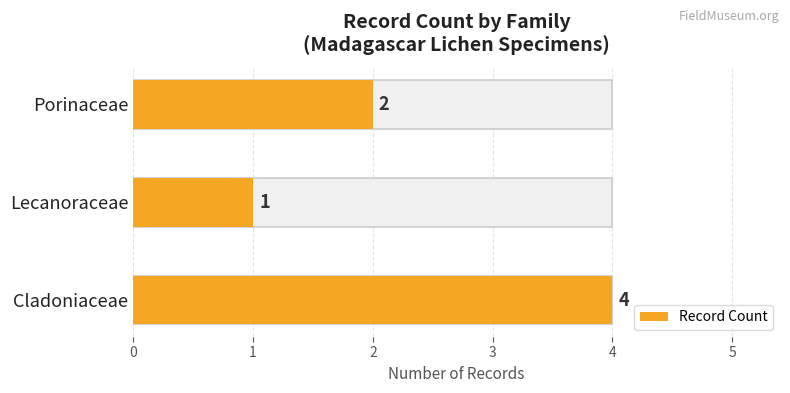

Read the value at Porinaceae.

2